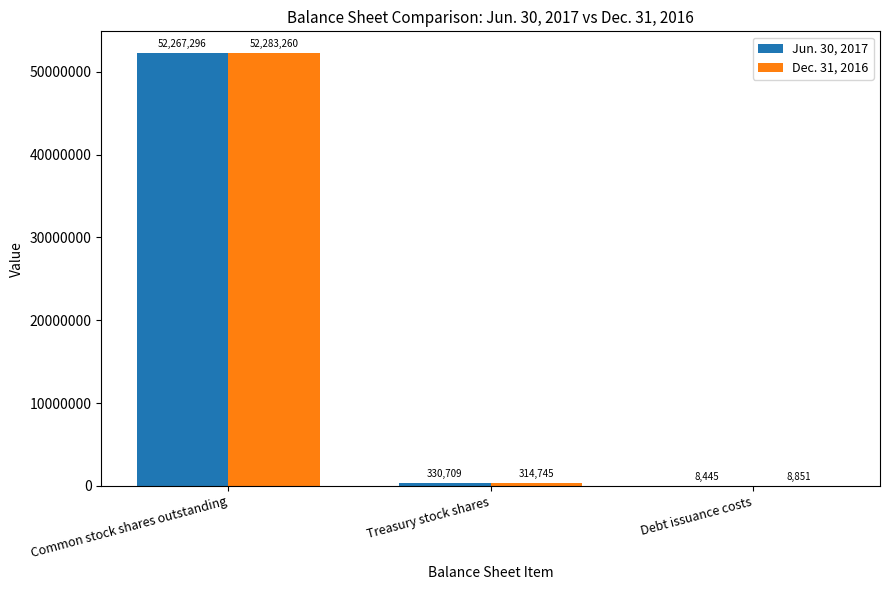

What is the sum of all Jun. 30, 2017 values?

52606450